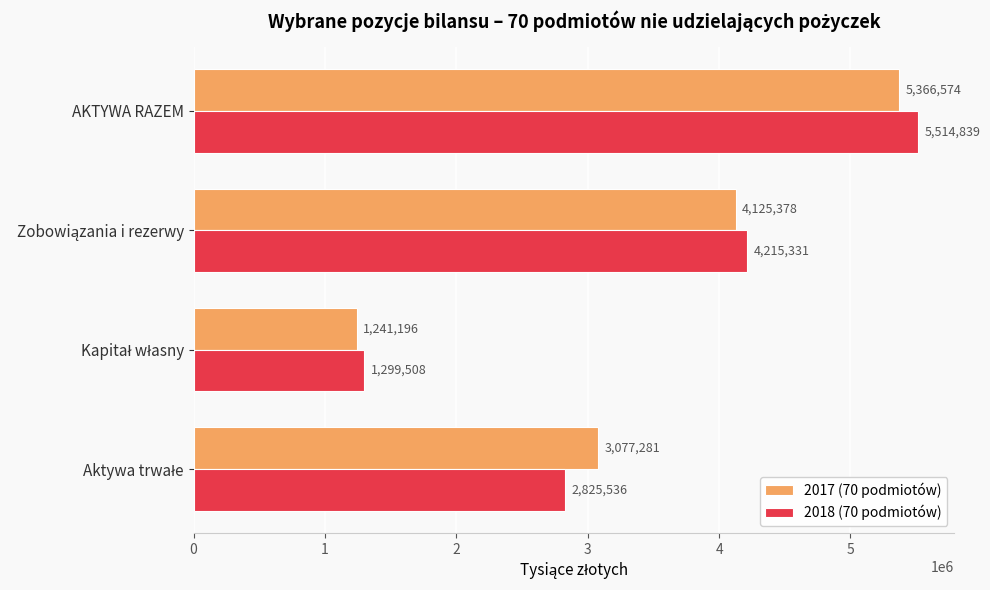

List the series in order of their peak value, lowest first.

2017 (70 podmiotów), 2018 (70 podmiotów)